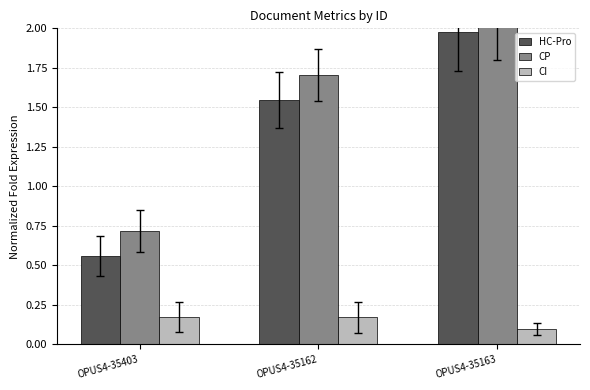

What is the difference between the highest and lowest values at OPUS4-35162?

1.5